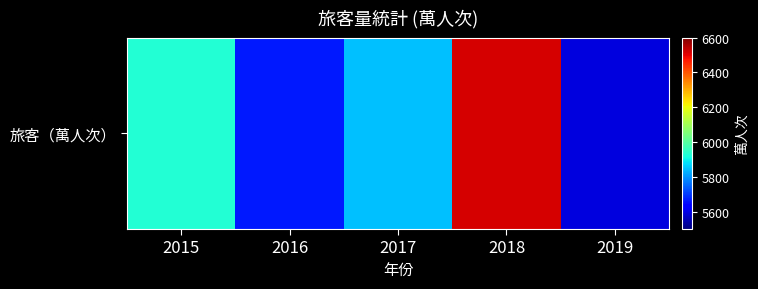

Rank the categories by value from lowest to highest.

2019, 2016, 2017, 2015, 2018